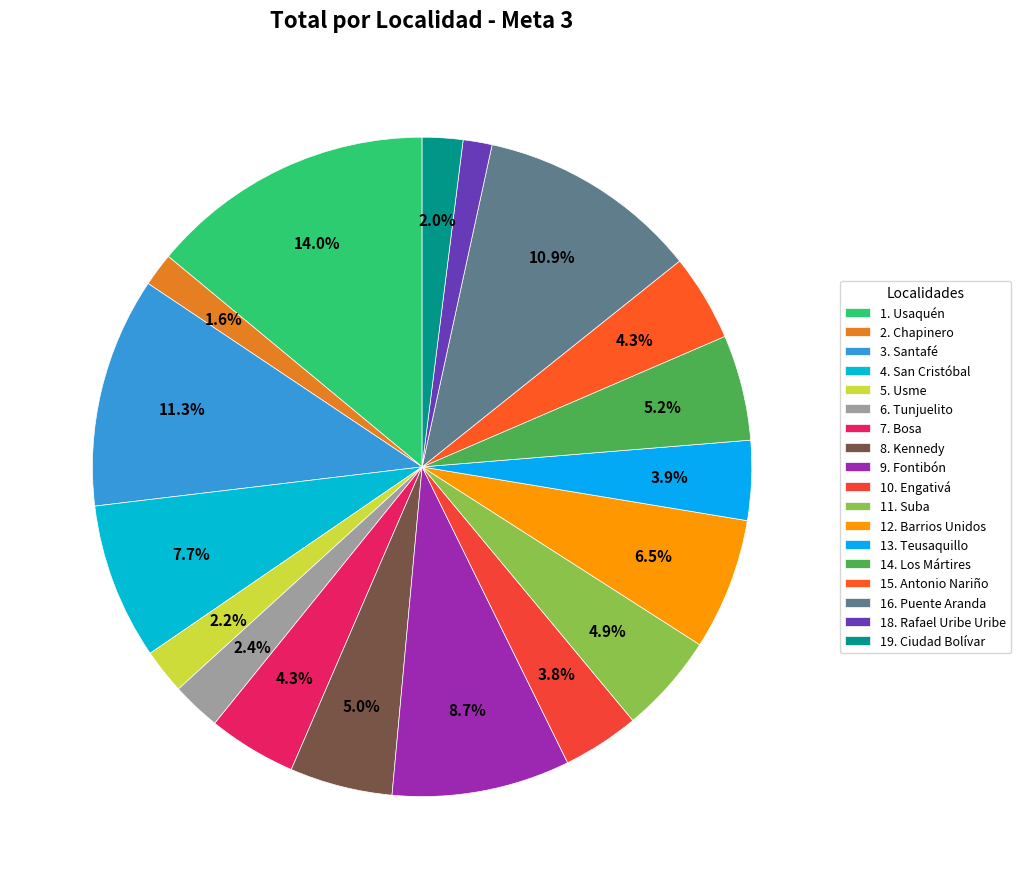

Is 5. Usme the majority of the pie?

No